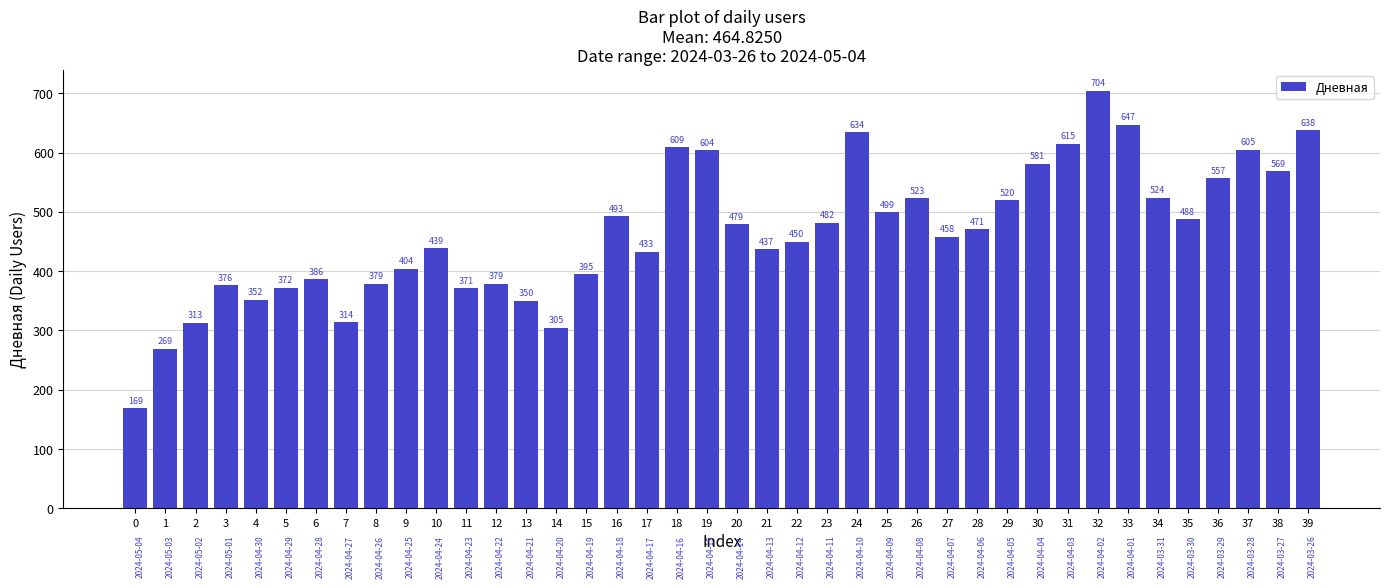

What is the difference between the maximum and second lowest values?

435